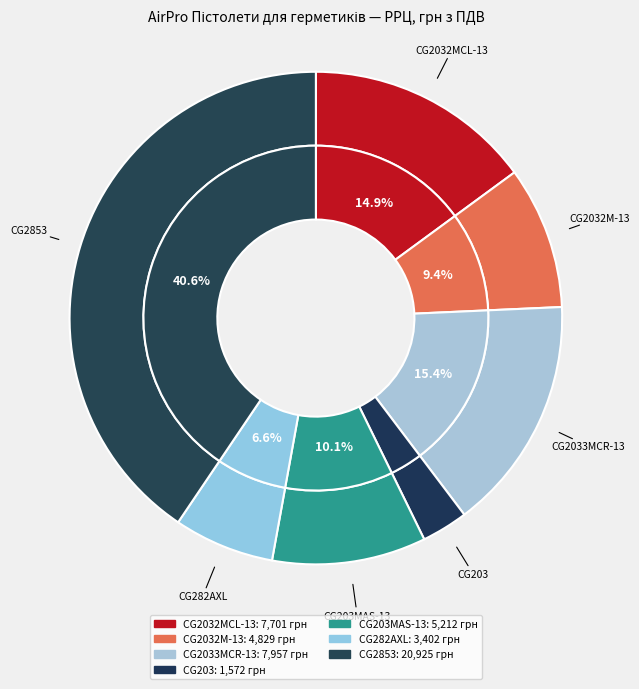

Which slice is the largest?

CG2853